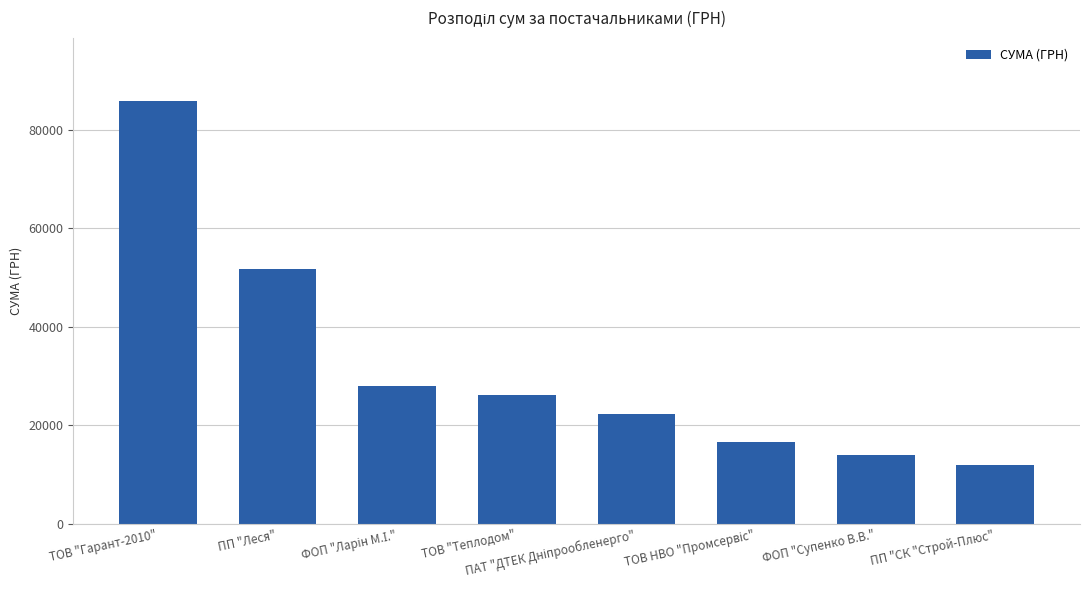

What is the difference between the maximum and minimum values?

73892.3